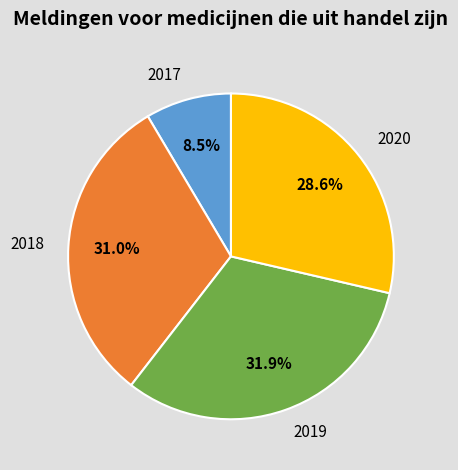

Which category has the biggest portion of the pie?

2019